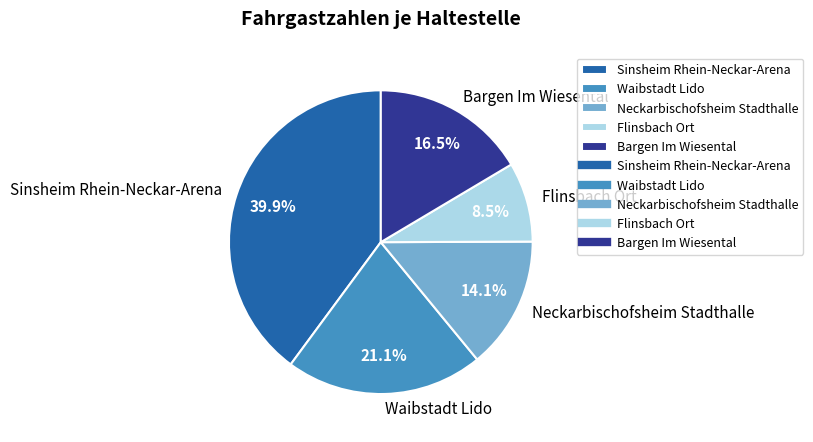

To the nearest percent, what portion does Waibstadt Lido represent?

21%